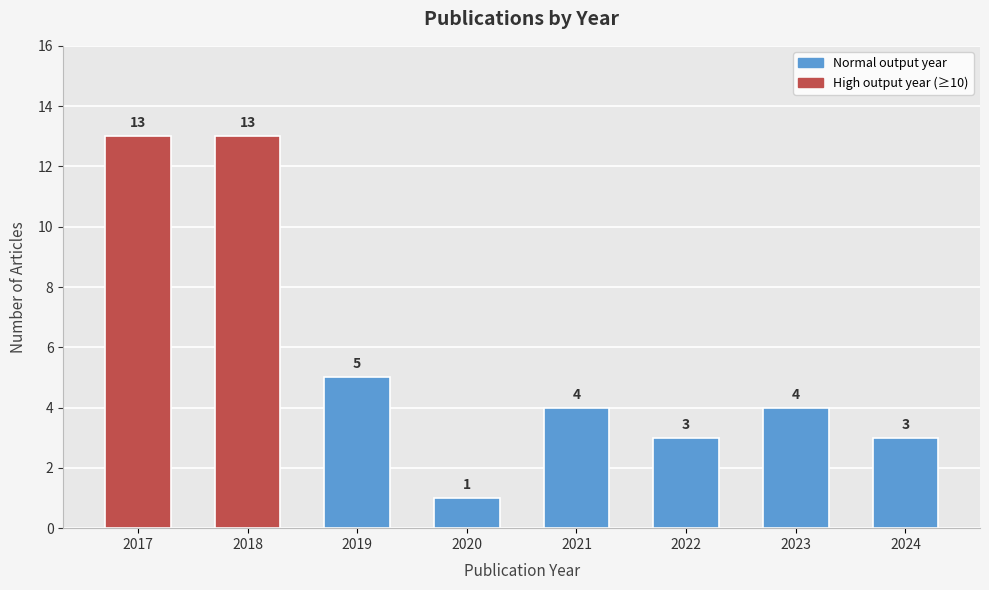

Does the chart contain stacked bars?

No